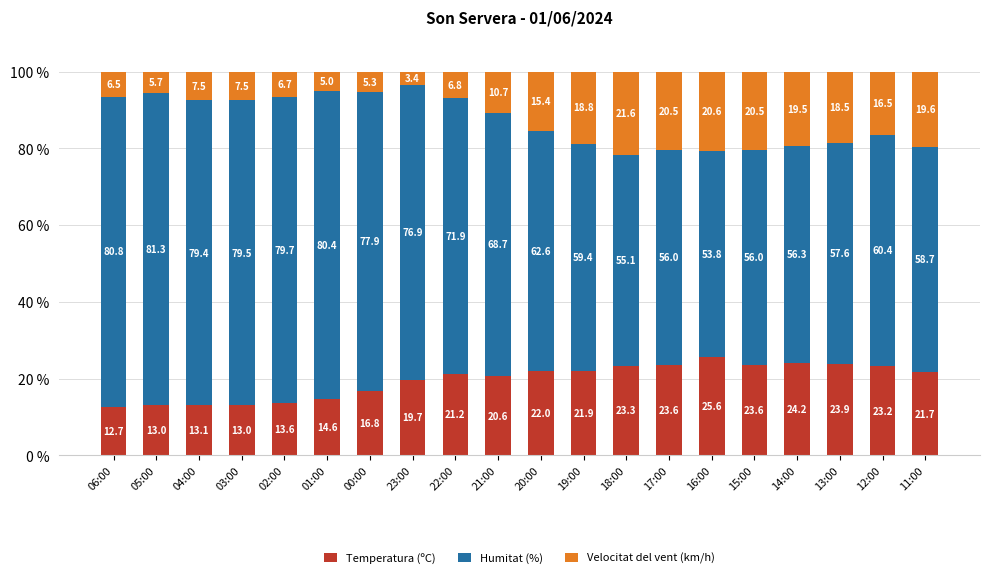

What are all the series names shown in the legend?

Temperatura (ºC), Humitat (%), Velocitat del vent (km/h)